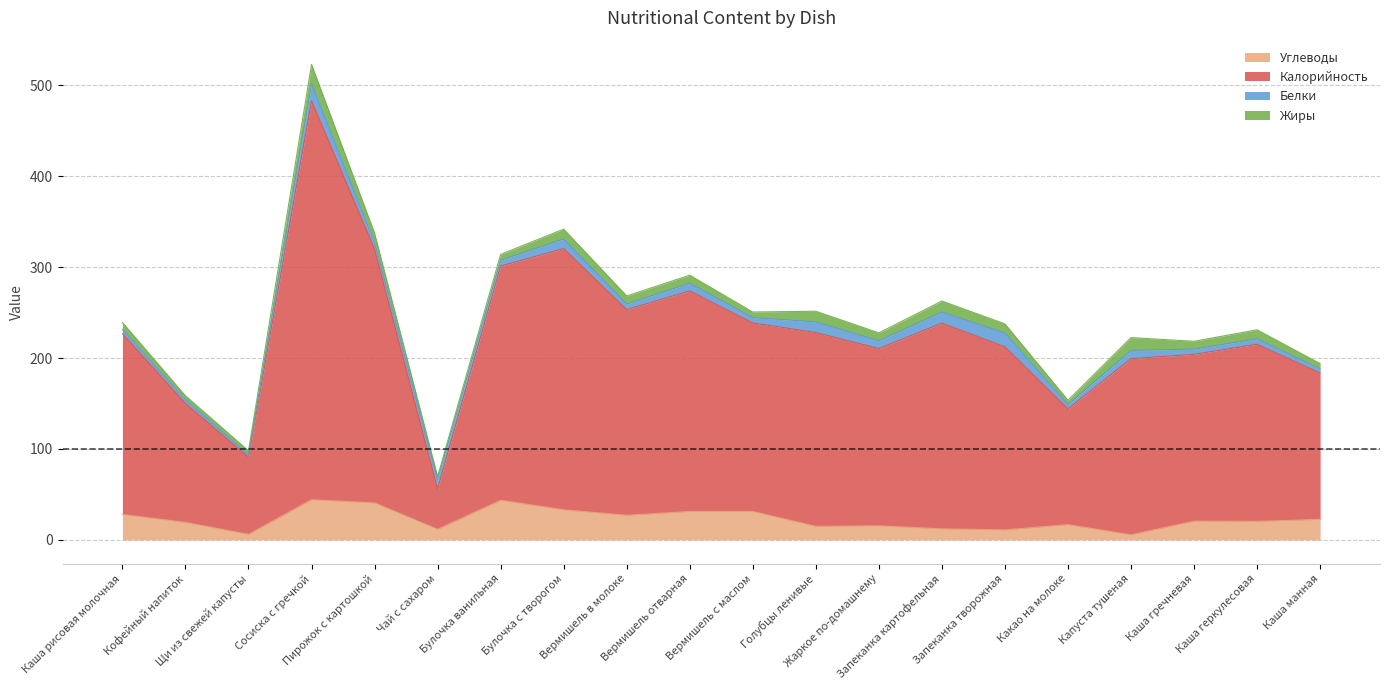

Read the Углеводы value at Вермишель с маслом.

31.3